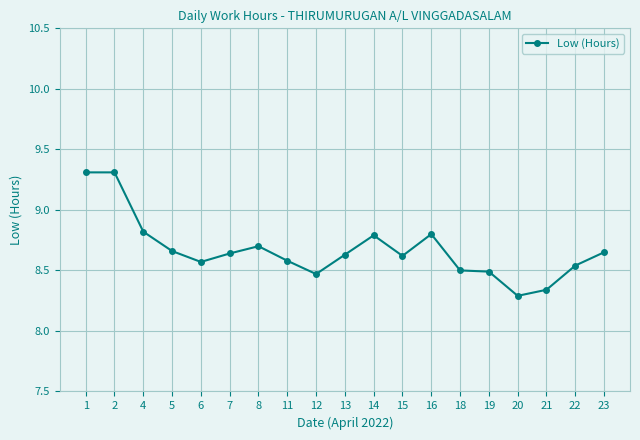

What is the ratio of the value at 21 to the value at 14?

0.9